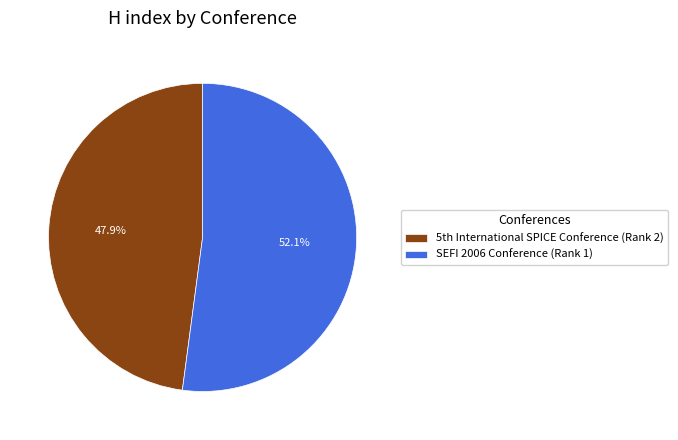

Which slice represents more than half of the pie?

SEFI 2006 Conference (Rank 1)